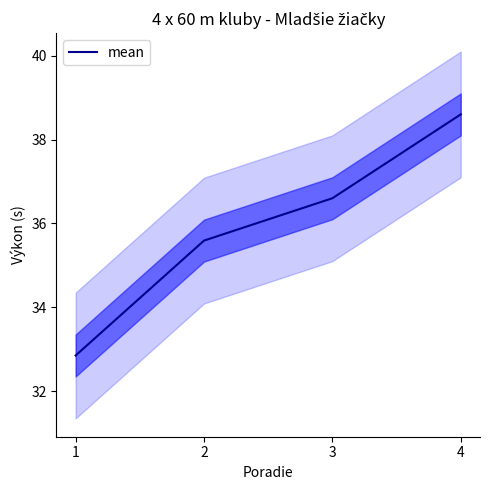

Is it true that the value at 4 is 63.7?

False